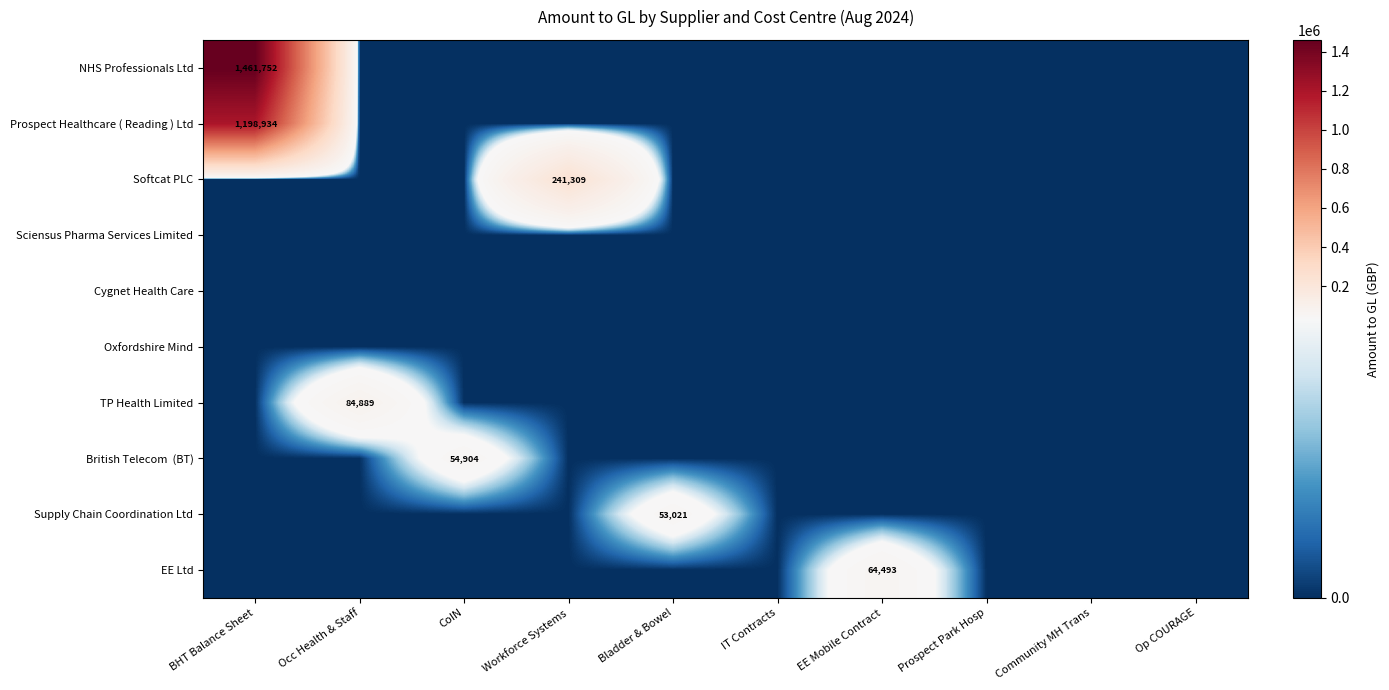

What is the difference between the maximum and minimum values in the NHS Professionals Ltd series?

1461751.8